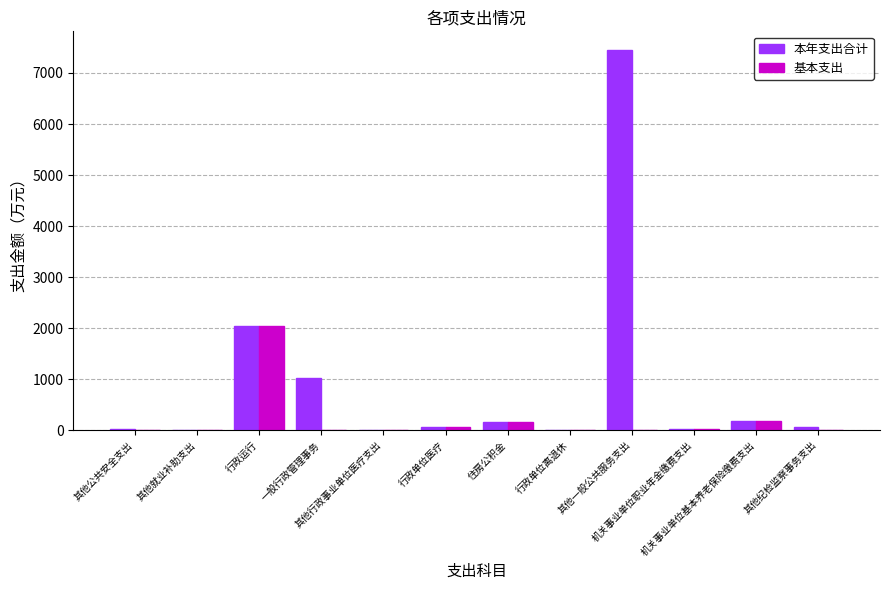

What is the sum of all 本年支出合计 values?

11057.7